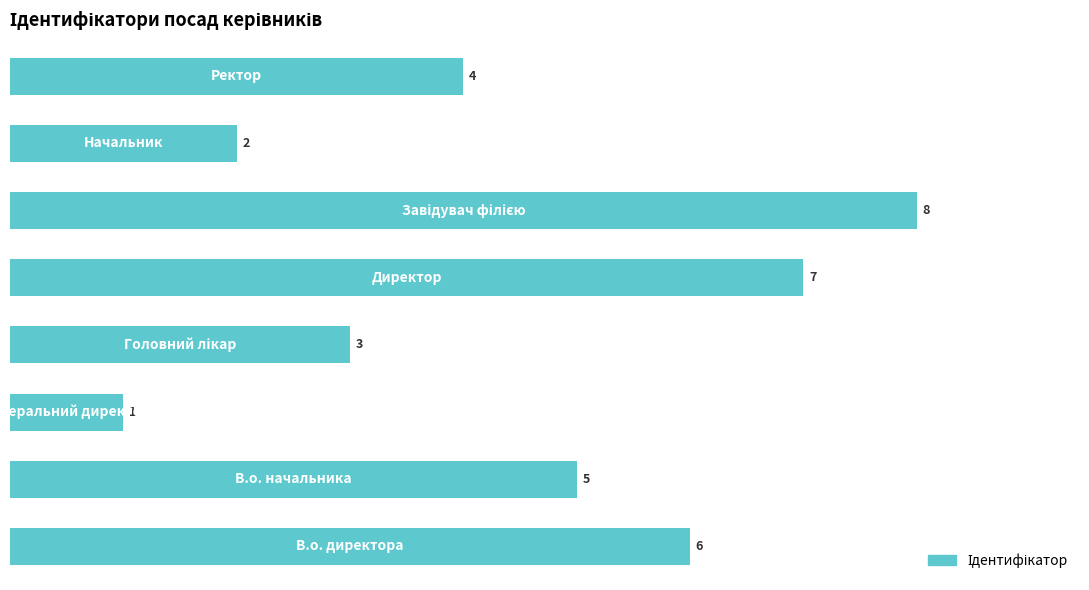

What is the difference between the maximum and minimum values?

7